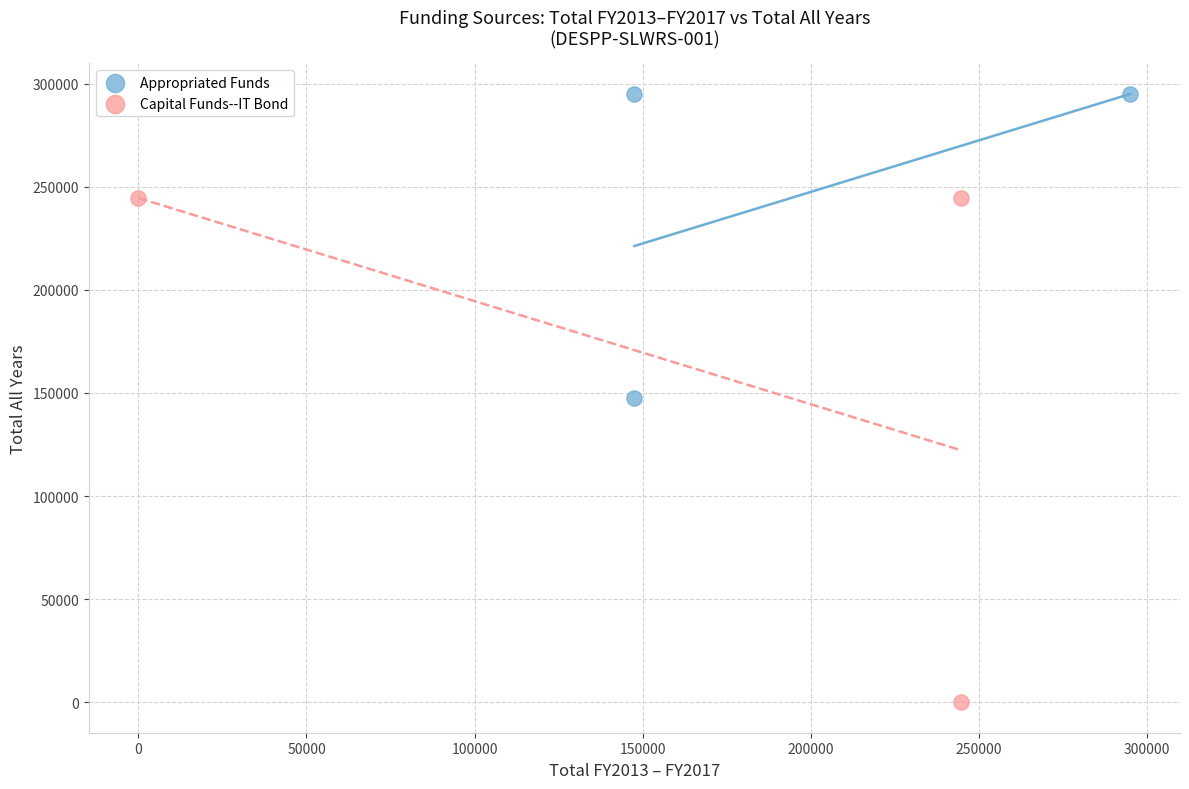

Which series reaches the minimum Y coordinate?

Capital Funds--IT Bond